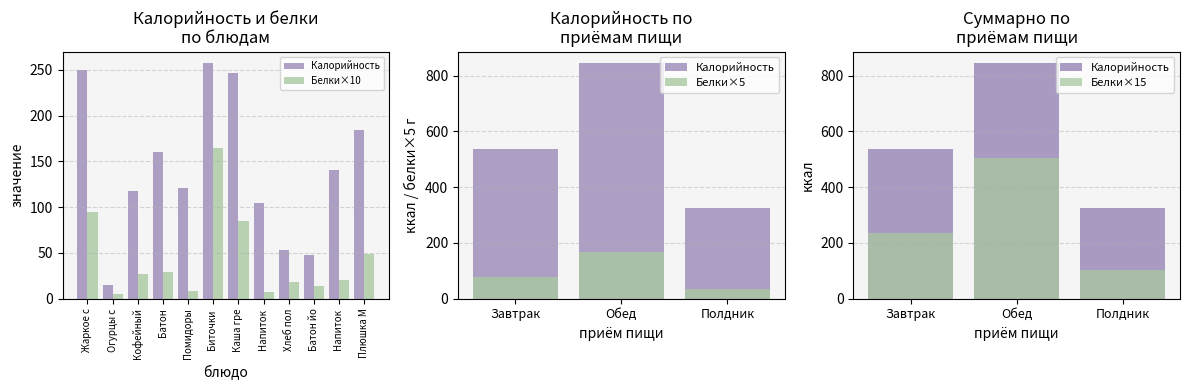

What position from the right is 10?

2